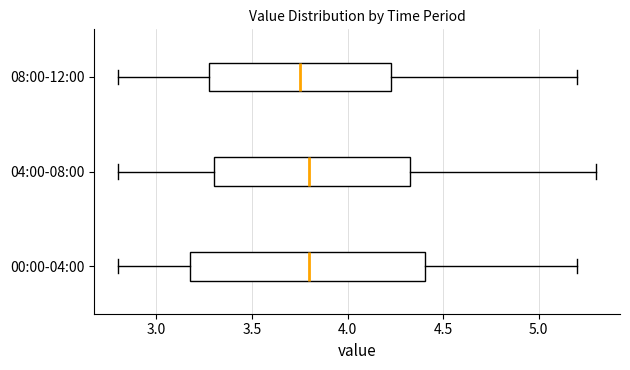

Reading bottom to top, read every box against the x-axis: the position of its median line, the range the box covers, and the ends of its whiskers. The values are not printed on the chart, so give them approximately, as read against the axis.

00:00-04:00: median 3.80, box 3.20 to 4.40, whiskers 2.80 to 5.20
04:00-08:00: median 3.80, box 3.30 to 4.35, whiskers 2.80 to 5.30
08:00-12:00: median 3.75, box 3.30 to 4.25, whiskers 2.80 to 5.20